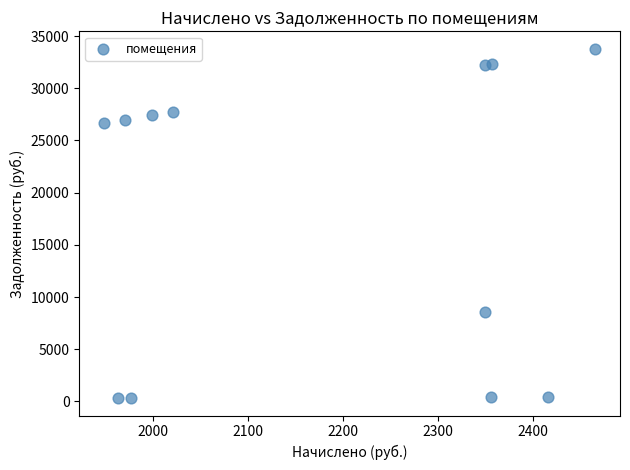

What is the average X value?

2181.0